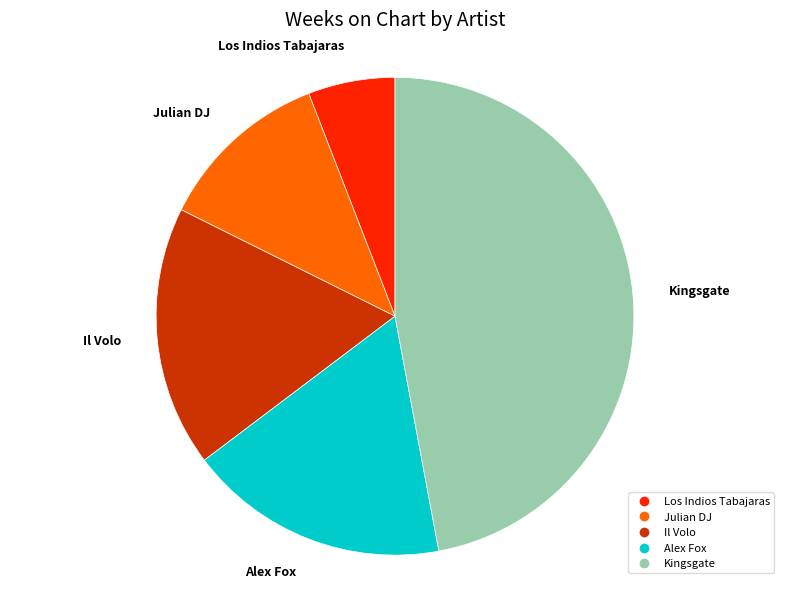

What is the largest slice in the pie chart?

Kingsgate